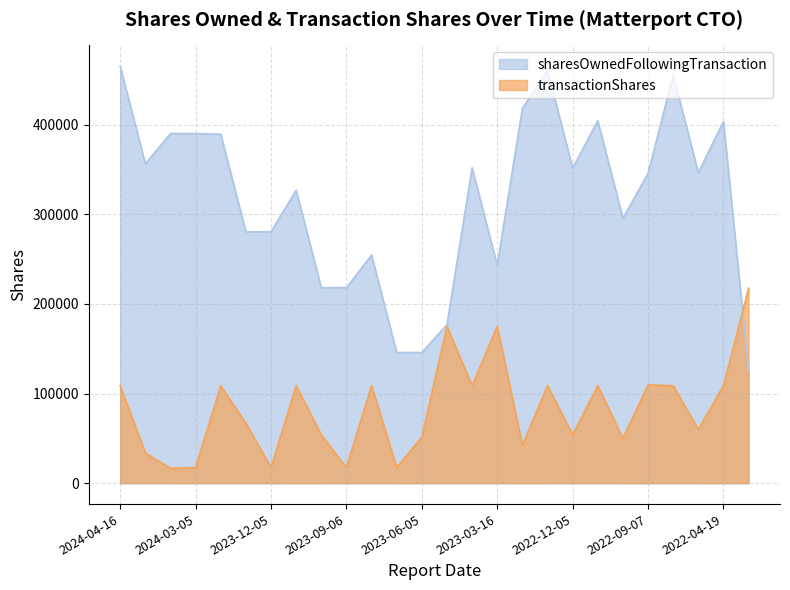

How many lines are shown in the chart?

2